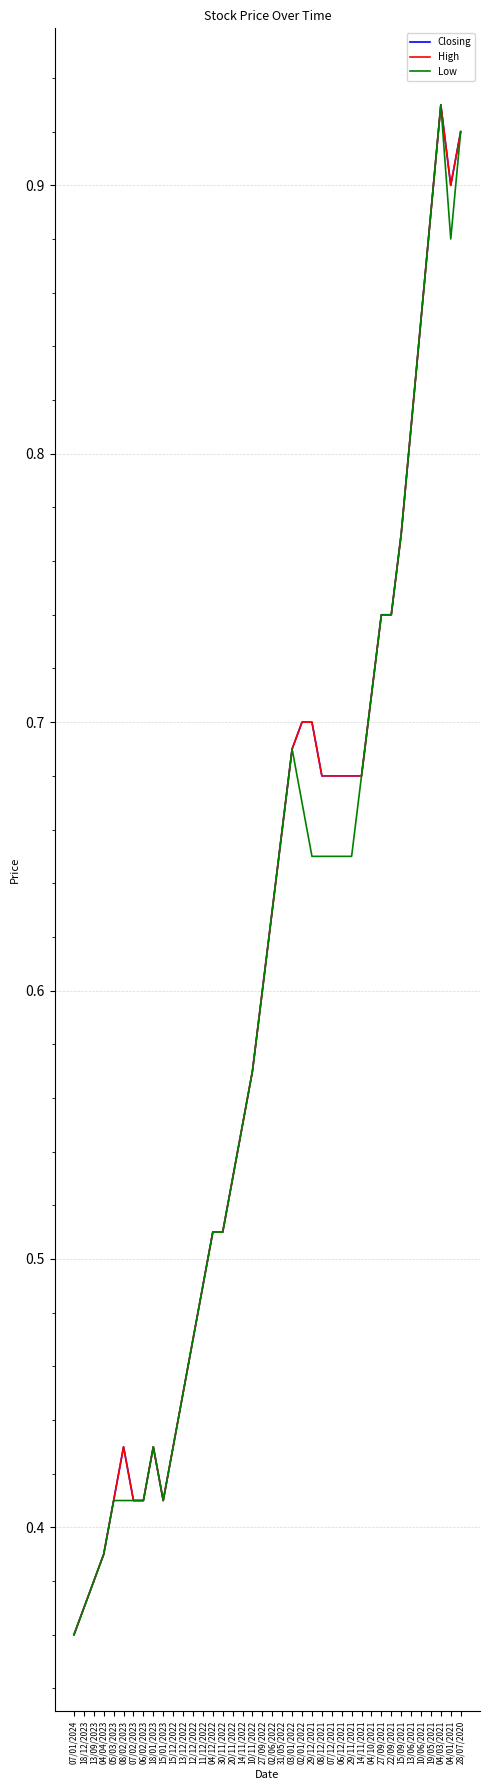

True or false: Low and High cross at least once.

False